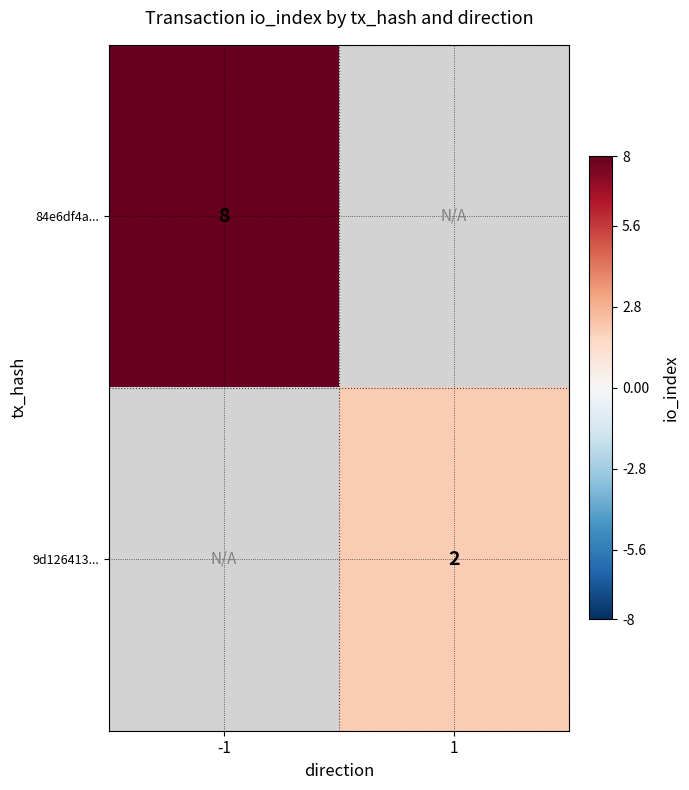

The value of 84e6df4a... at -1 is 5. True or false?

False